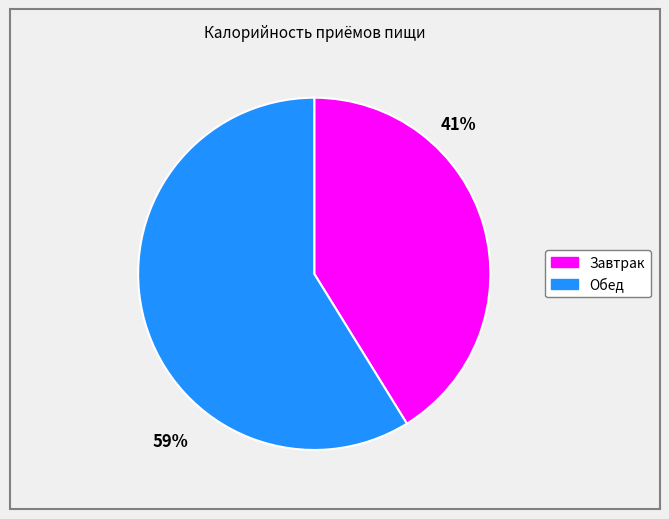

To the nearest percent, what is the difference between the largest and smallest slice percentages?

18%